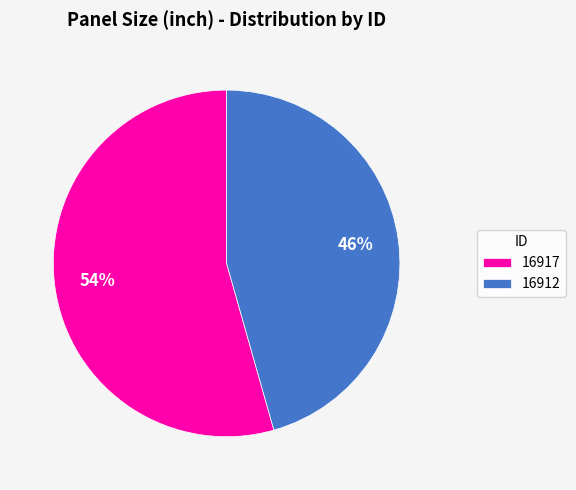

Between 16912 and 16917, which is larger?

16917